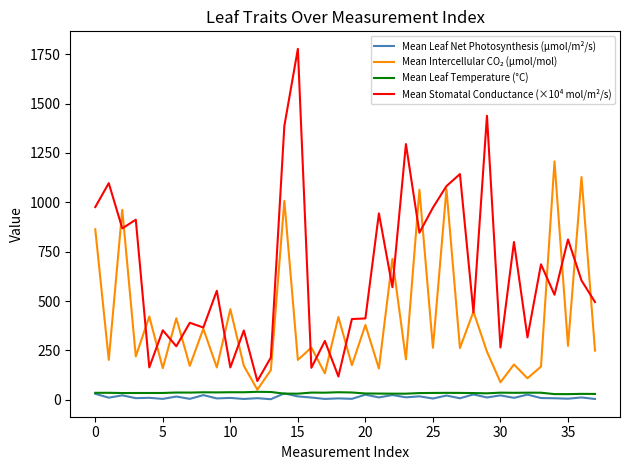

Which series has the largest total across all categories?

Mean Stomatal Conductance (×10⁴ mol/m²/s)